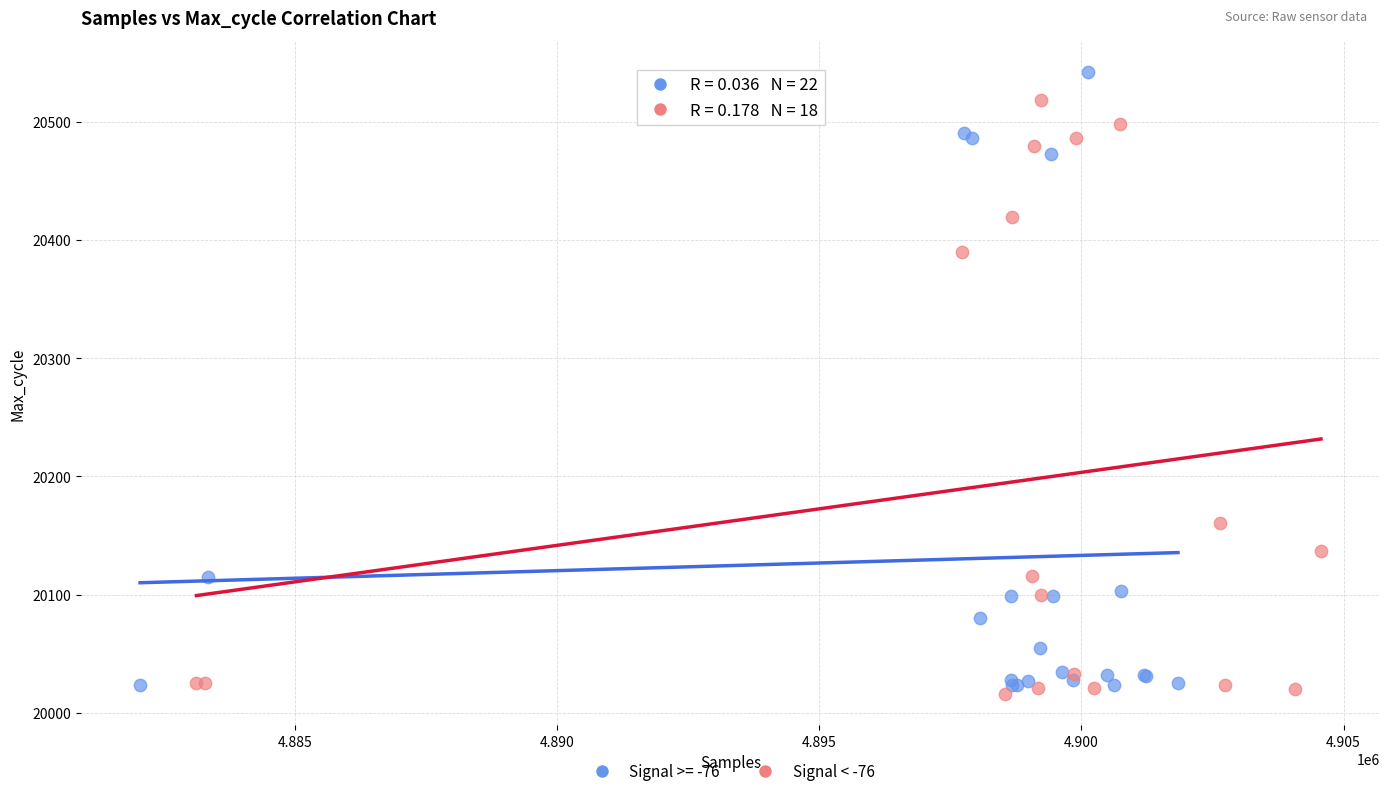

Which series reaches the maximum Y coordinate?

Signal >= -76